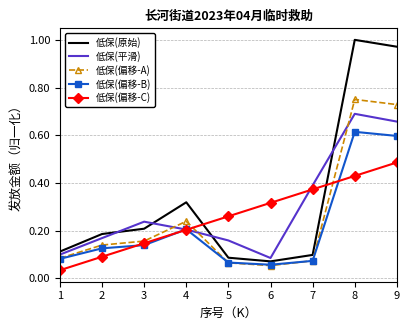

Which series has the largest range (max minus min)?

低保(原始)